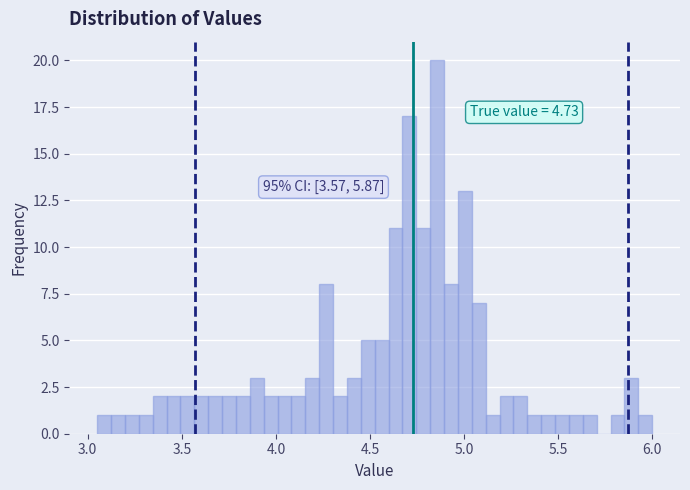

Around what value on the x-axis is the tallest bar? Give the approximate position of its centre, as read against the axis.

4.85